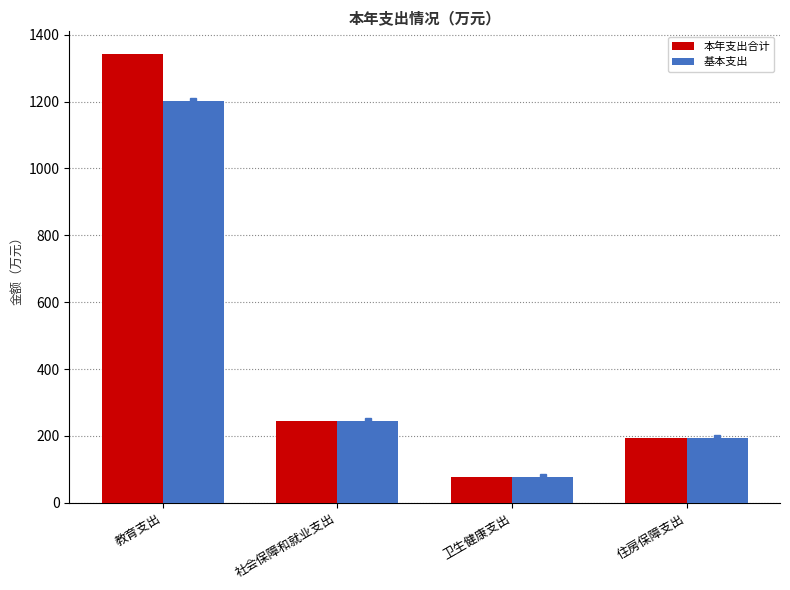

What is the label of the 3rd bar from the left?

卫生健康支出